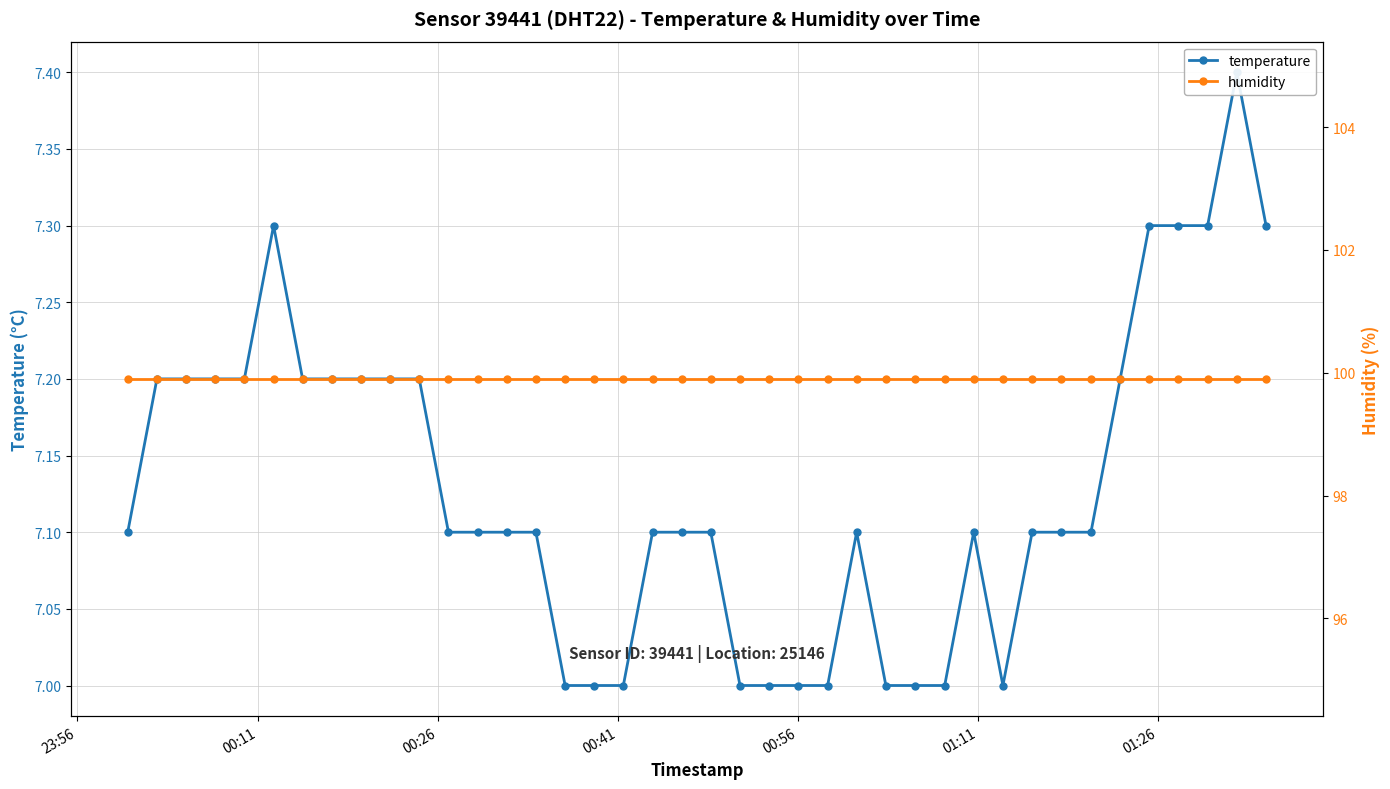

In temperature, how many points are lower than both neighbors (excluding endpoints)?

1